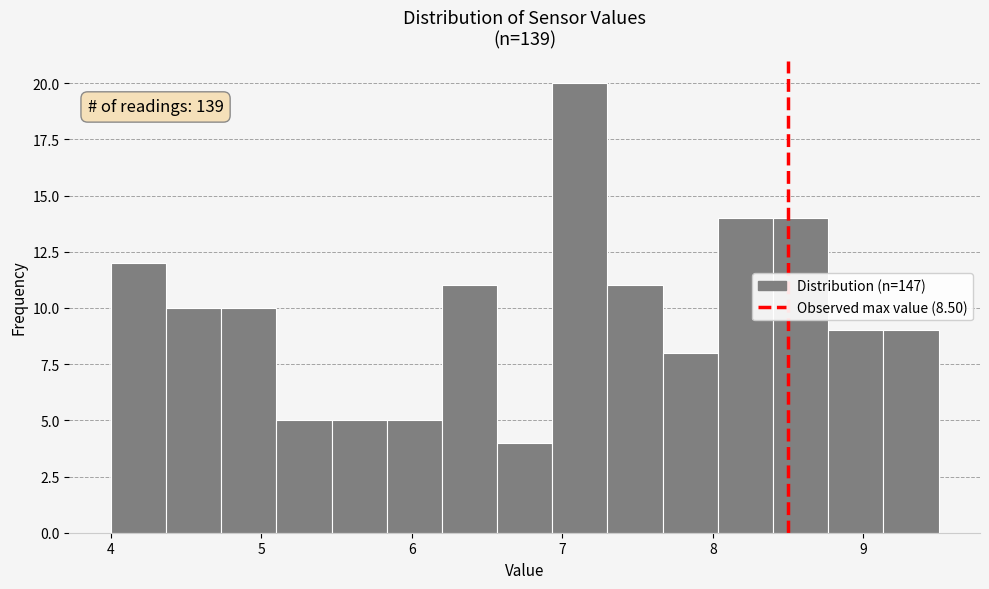

Read against the x-axis, roughly where is the centre of the tallest bar?

7.1